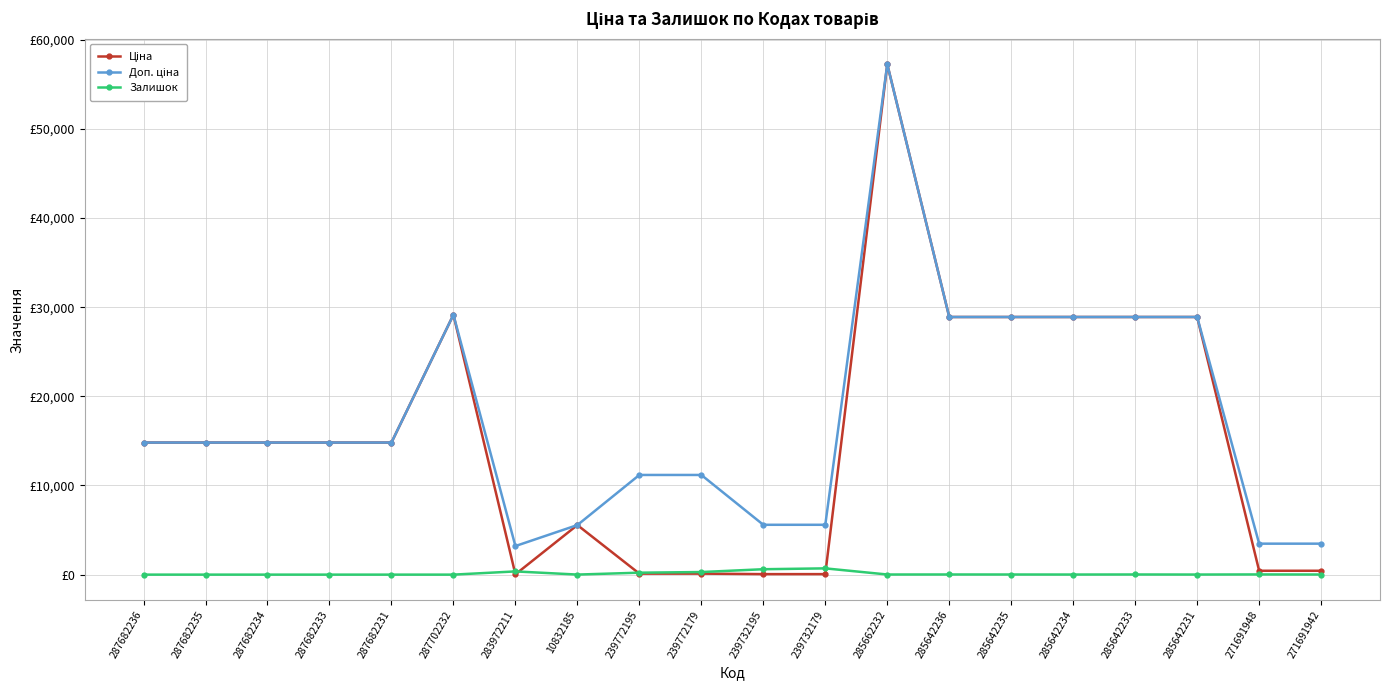

Is it true that Ціна equals 22.5 at 239732179?

False